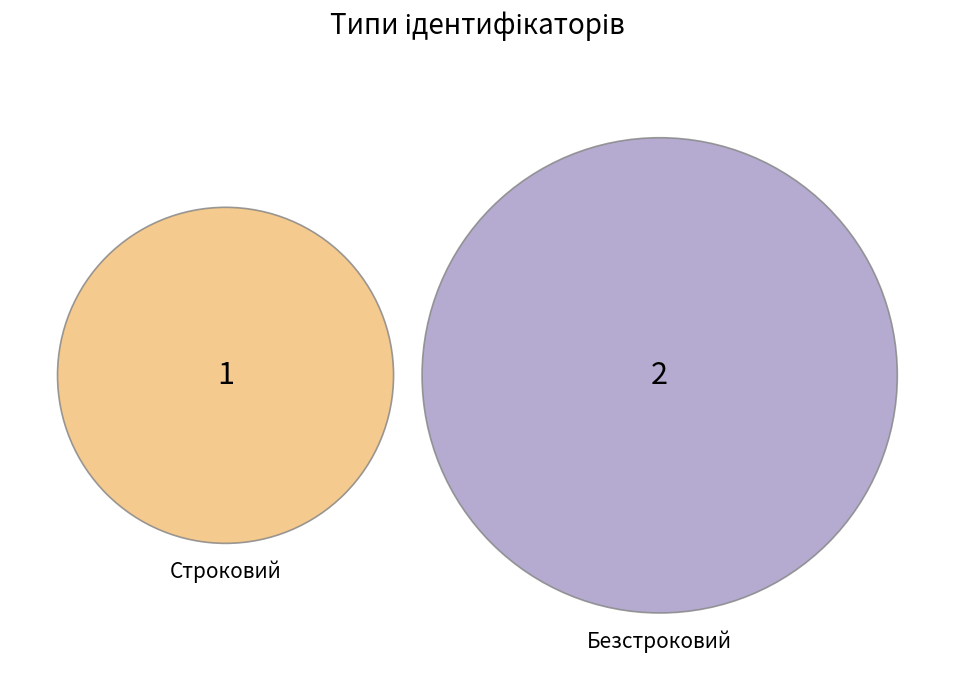

What percentage is the Строковий slice, to the nearest percent?

33%